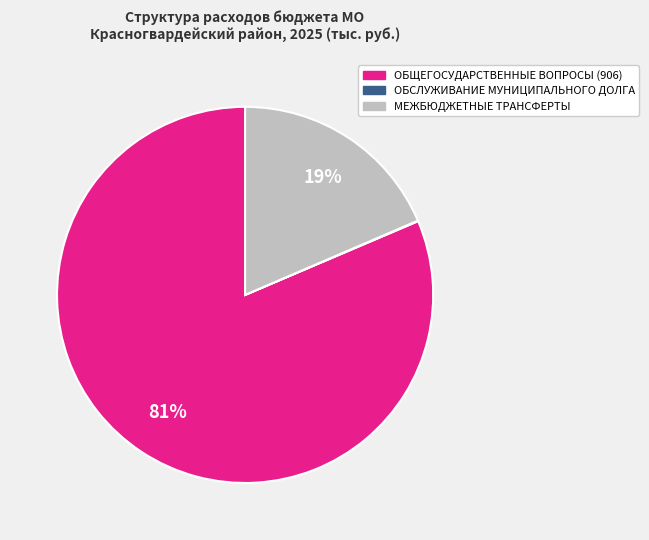

What percentage is the ОБЩЕГОСУДАРСТВЕННЫЕ ВОПРОСЫ (906) slice, to the nearest percent?

81%